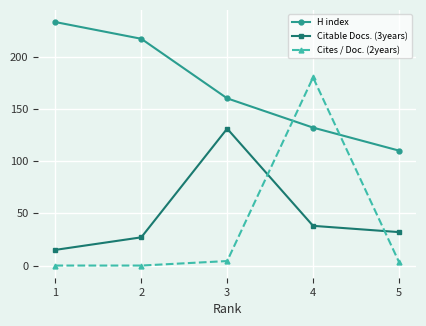

True or false: Cites / Doc. (2years) and Citable Docs. (3years) intersect in this chart.

True